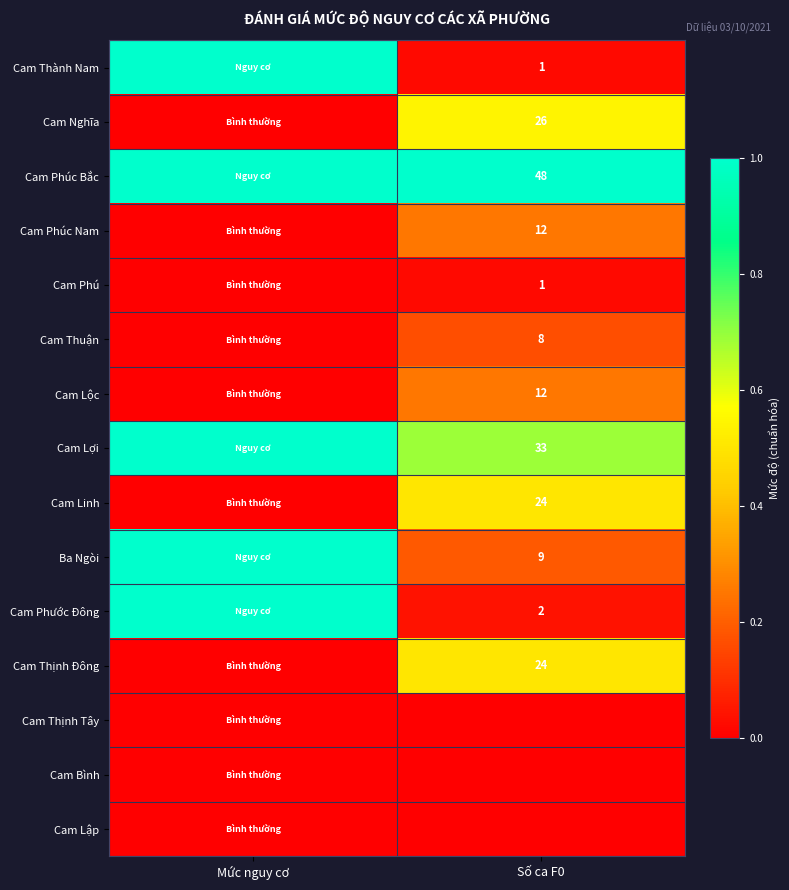

Is it true that Cam Nghĩa equals 26 at Số ca F0?

True